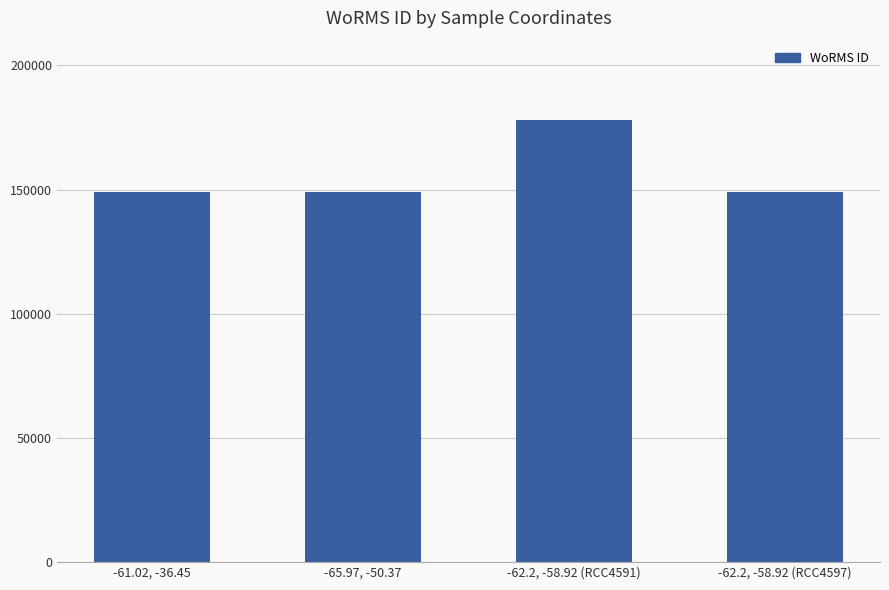

What is the approximate value at -62.2, -58.92 (RCC4591)?

178207